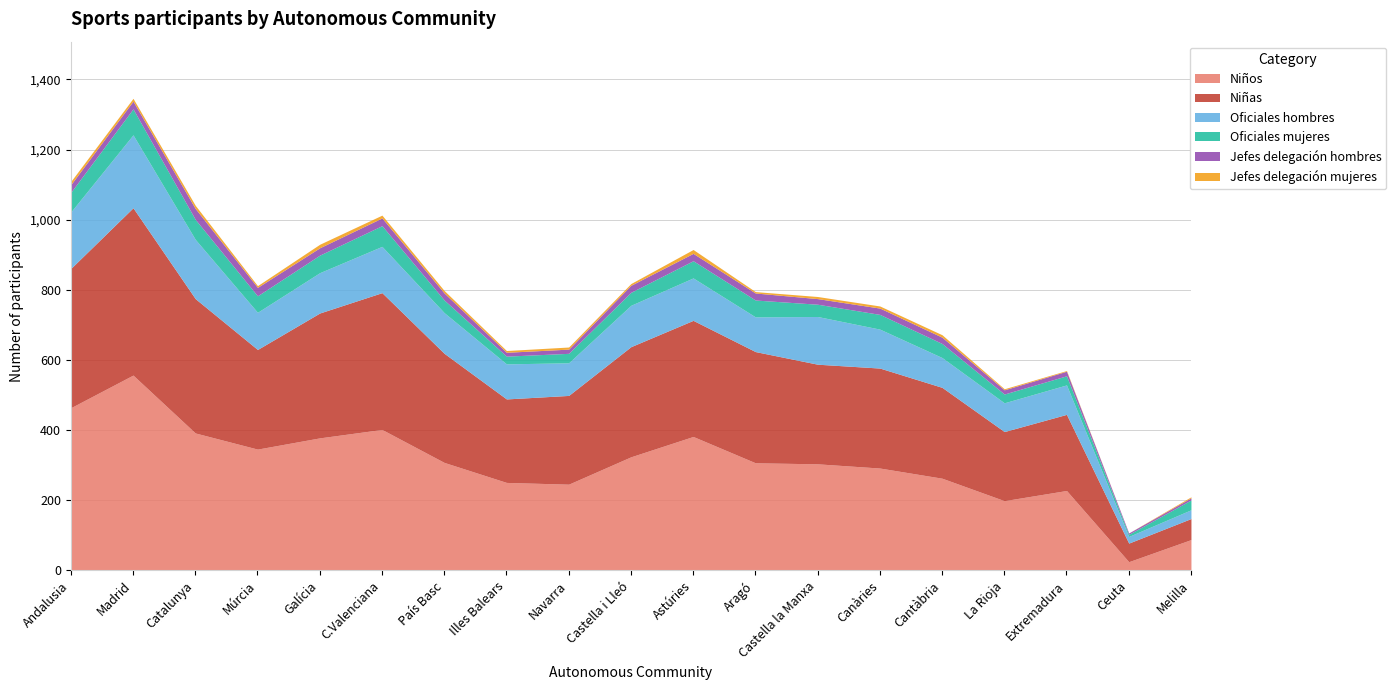

How many values in the Oficiales hombres series exceed 111?

9